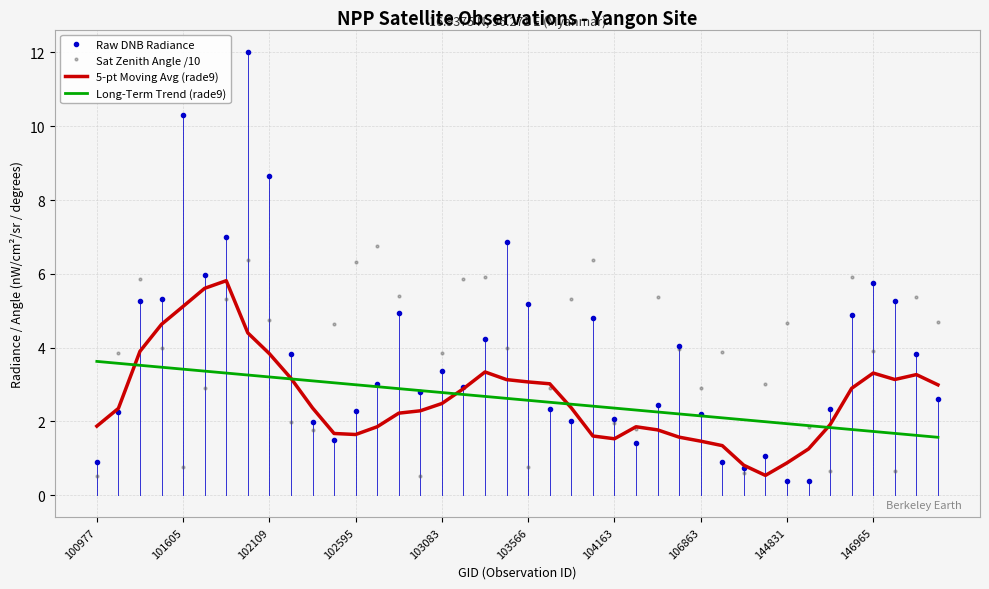

Which series has the largest range (max minus min)?

Raw DNB Radiance